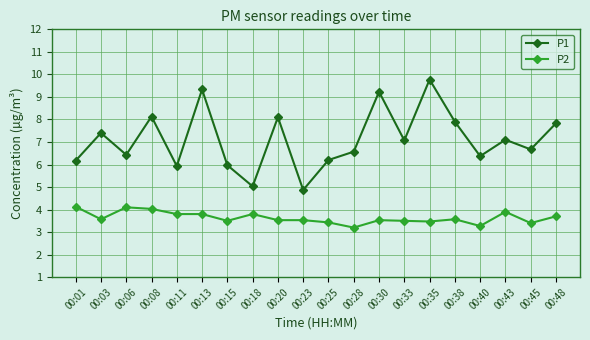

How many lines are shown in the chart?

2